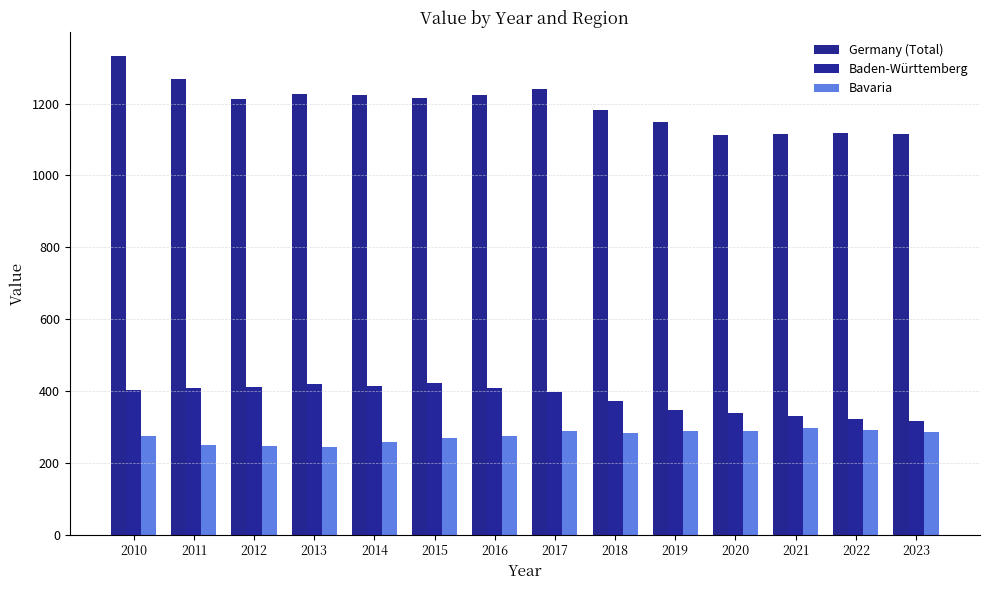

At how many categories does at least one series exceed 1022?

14